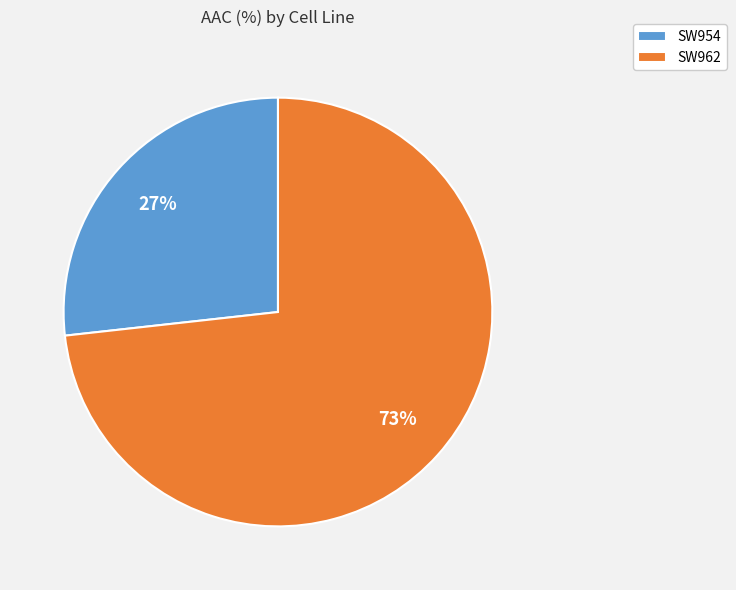

What is the majority slice?

SW962